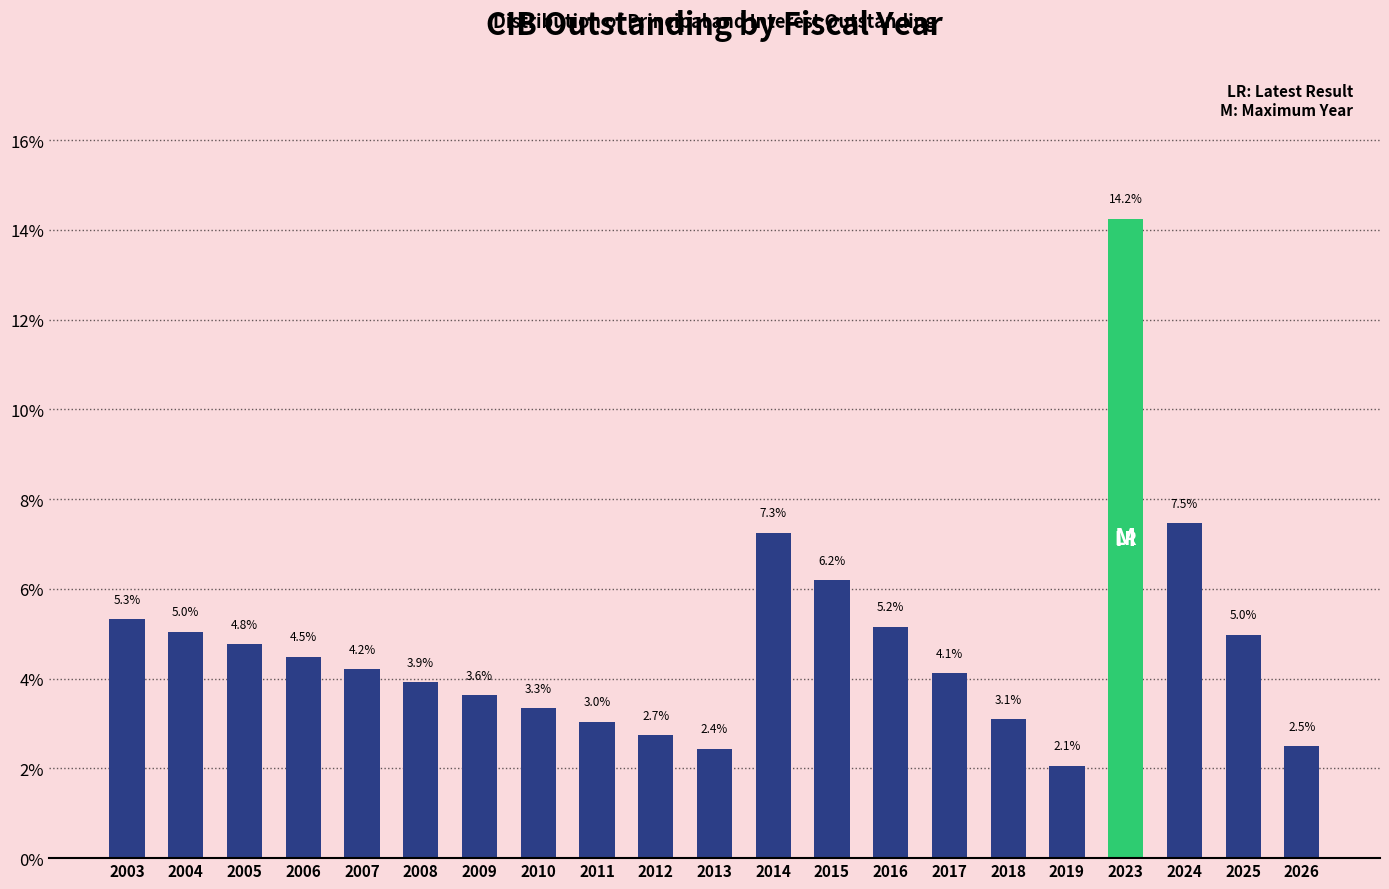

Reading left to right, extract all data points from this chart.

2003=5.3	2004=5.0	2005=4.8	2006=4.5	2007=4.2	2008=3.9	2009=3.6	2010=3.3	2011=3.0	2012=2.7	2013=2.4	2014=7.3	2015=6.2	2016=5.2	2017=4.1	2018=3.1	2019=2.1	2023=14.2	2024=7.5	2025=5.0	2026=2.5